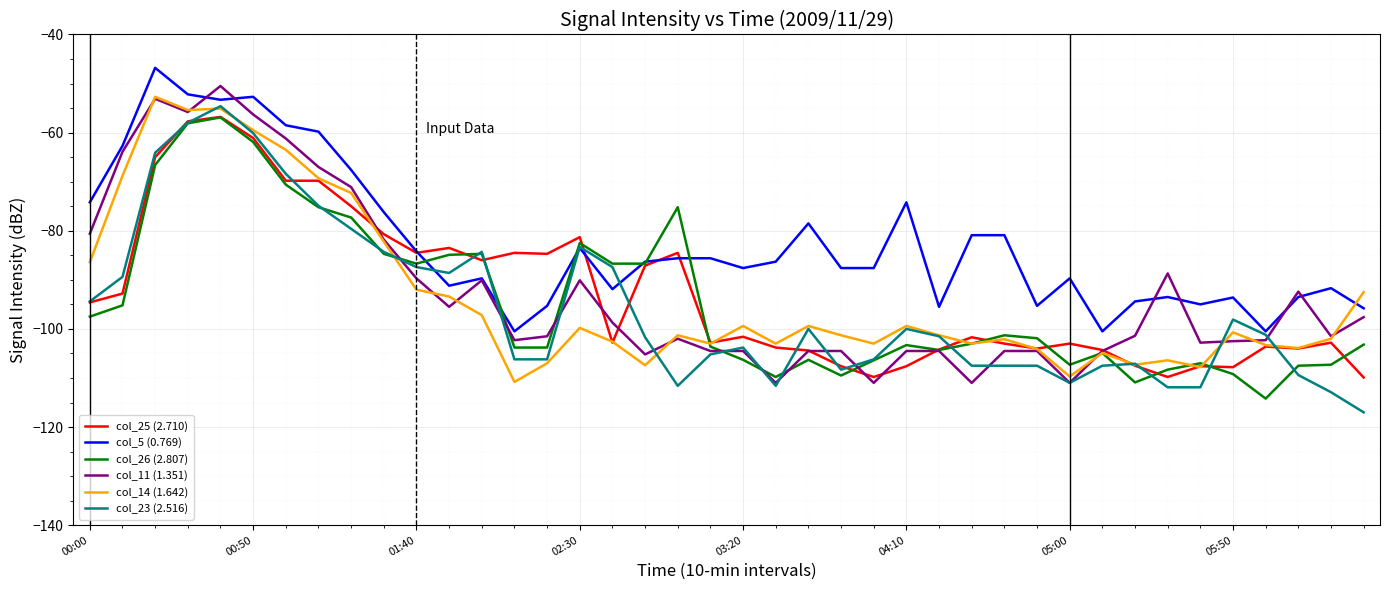

Count the number of categories in the chart.

40